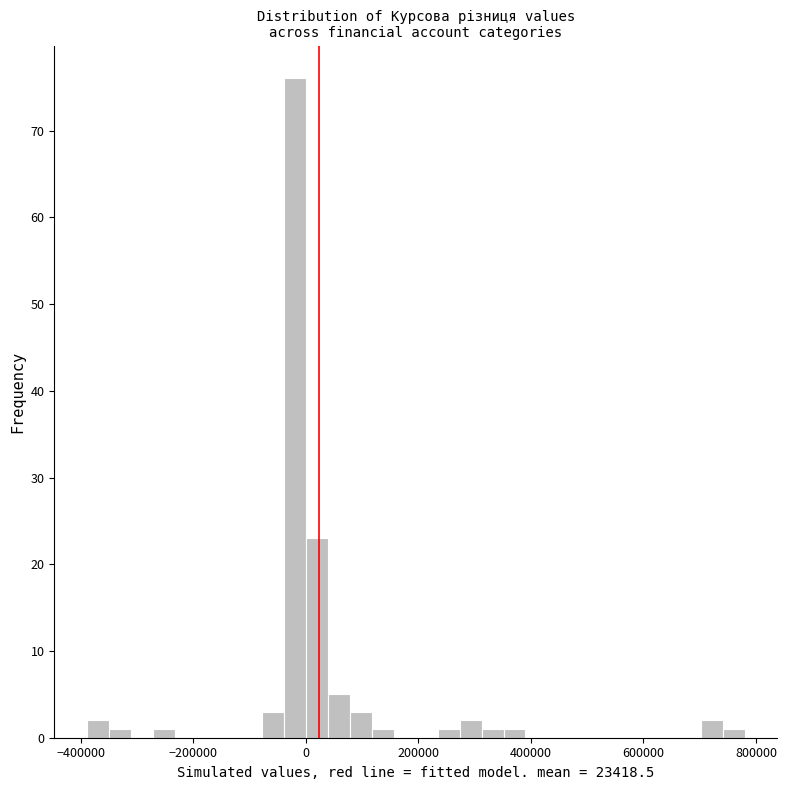

Read against the x-axis, roughly where is the centre of the tallest bar?

-20000